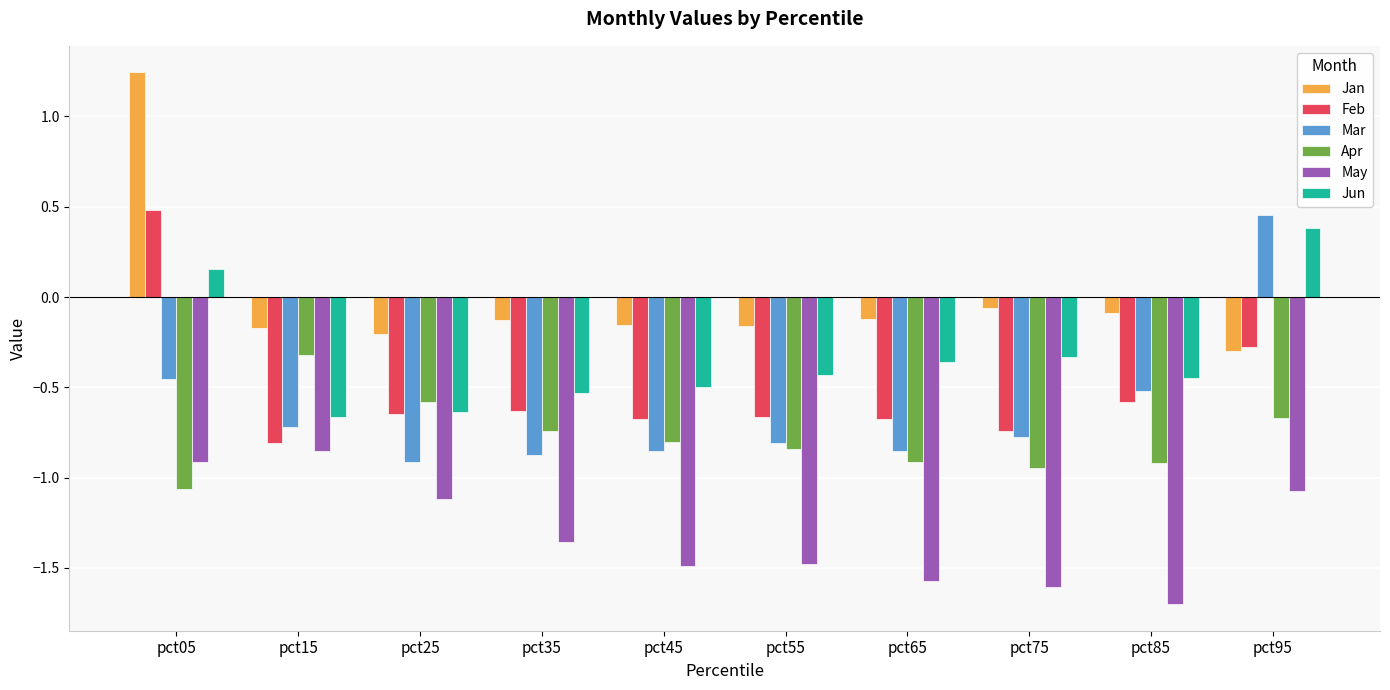

At which label does Mar first exceed 0?

pct95